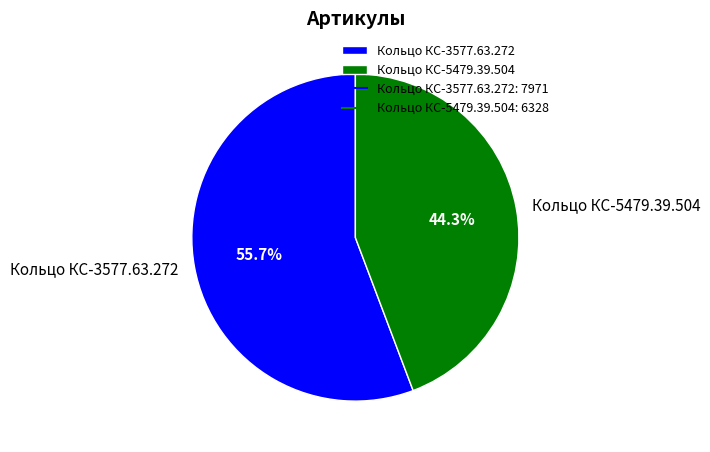

The Кольцо КС-3577.63.272 slice represents 56% of the pie. True or false?

True